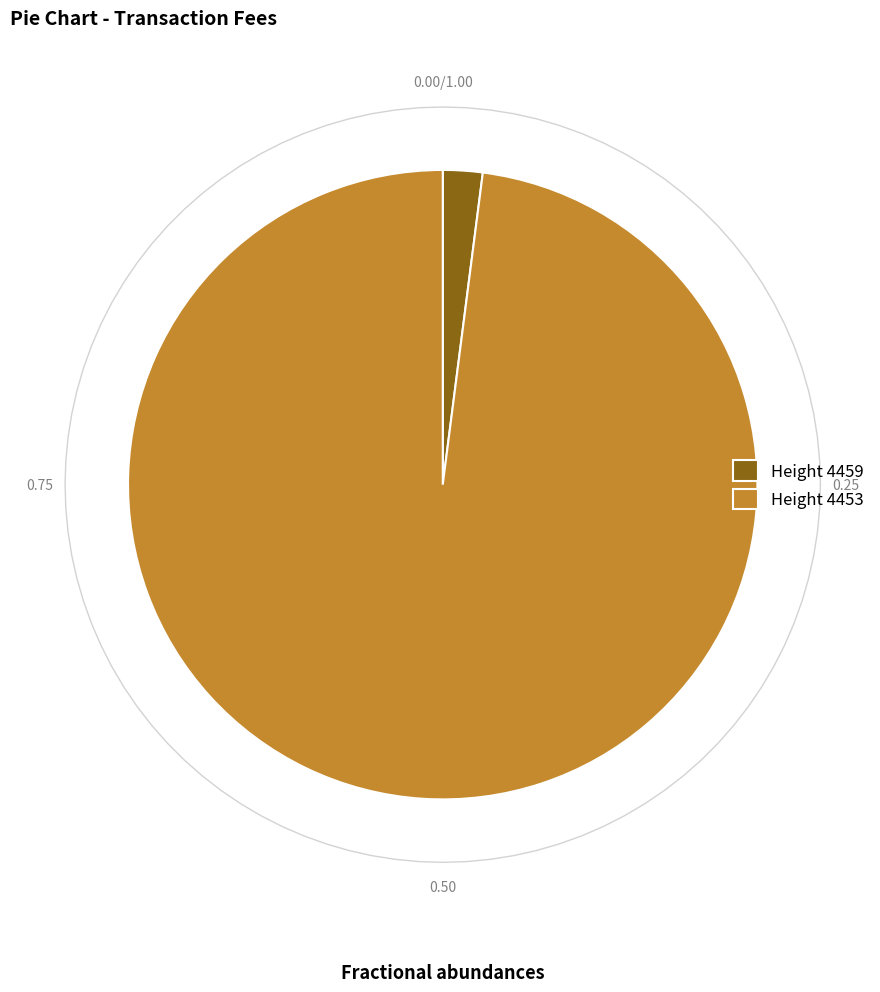

Rank the categories by value from lowest to highest.

4459, 4453